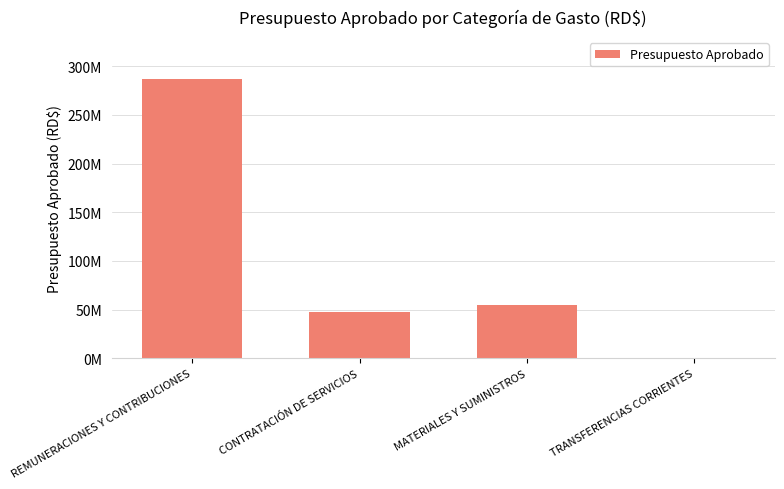

Which label corresponds to the largest value in the chart?

REMUNERACIONES Y CONTRIBUCIONES